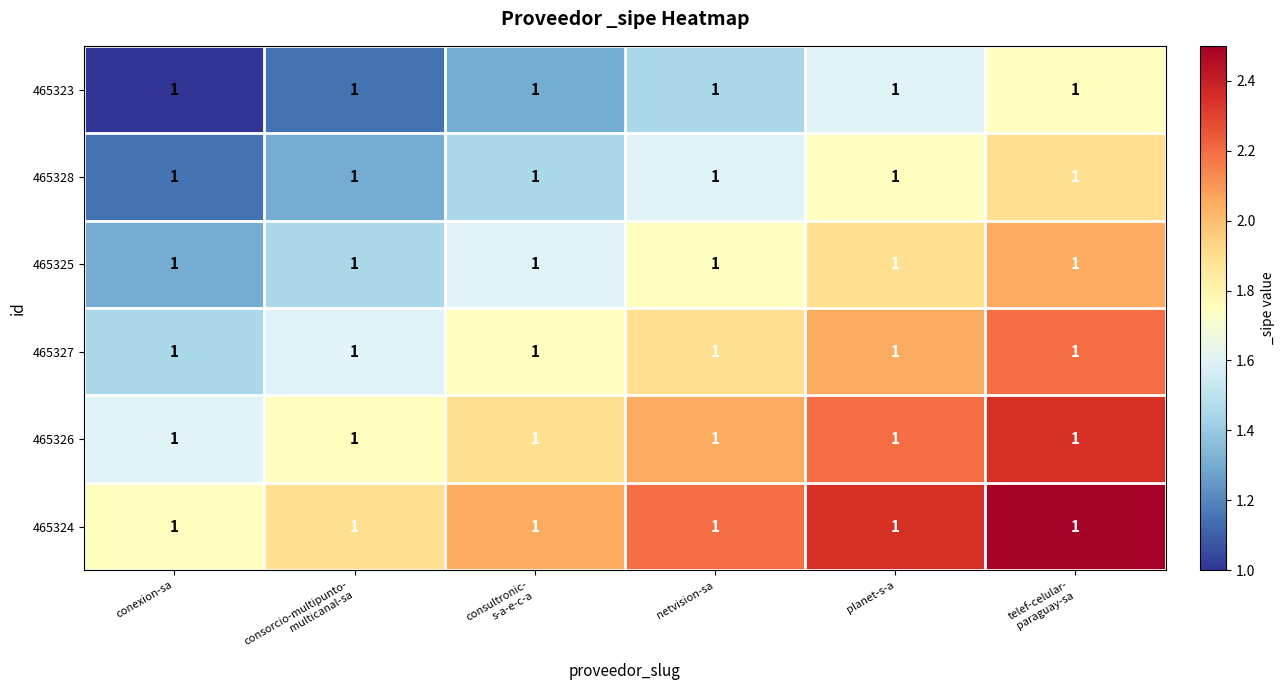

Reading right to left, what are all the values shown in this chart?

465323: telef-celular-
paraguay-sa=1.0	planet-s-a=1.0	netvision-sa=1.0	consultronic-
s-a-e-c-a=1.0	consorcio-multipunto-
multicanal-sa=1.0	conexion-sa=1.0
465328: telef-celular-
paraguay-sa=1.0	planet-s-a=1.0	netvision-sa=1.0	consultronic-
s-a-e-c-a=1.0	consorcio-multipunto-
multicanal-sa=1.0	conexion-sa=1.0
465325: telef-celular-
paraguay-sa=1.0	planet-s-a=1.0	netvision-sa=1.0	consultronic-
s-a-e-c-a=1.0	consorcio-multipunto-
multicanal-sa=1.0	conexion-sa=1.0
465327: telef-celular-
paraguay-sa=1.0	planet-s-a=1.0	netvision-sa=1.0	consultronic-
s-a-e-c-a=1.0	consorcio-multipunto-
multicanal-sa=1.0	conexion-sa=1.0
465326: telef-celular-
paraguay-sa=1.0	planet-s-a=1.0	netvision-sa=1.0	consultronic-
s-a-e-c-a=1.0	consorcio-multipunto-
multicanal-sa=1.0	conexion-sa=1.0
465324: telef-celular-
paraguay-sa=1.0	planet-s-a=1.0	netvision-sa=1.0	consultronic-
s-a-e-c-a=1.0	consorcio-multipunto-
multicanal-sa=1.0	conexion-sa=1.0